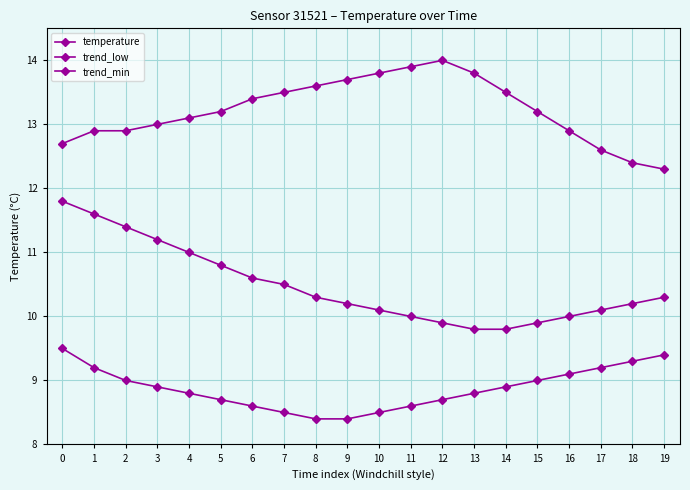

What is the approximate value of temperature at 9?

13.7